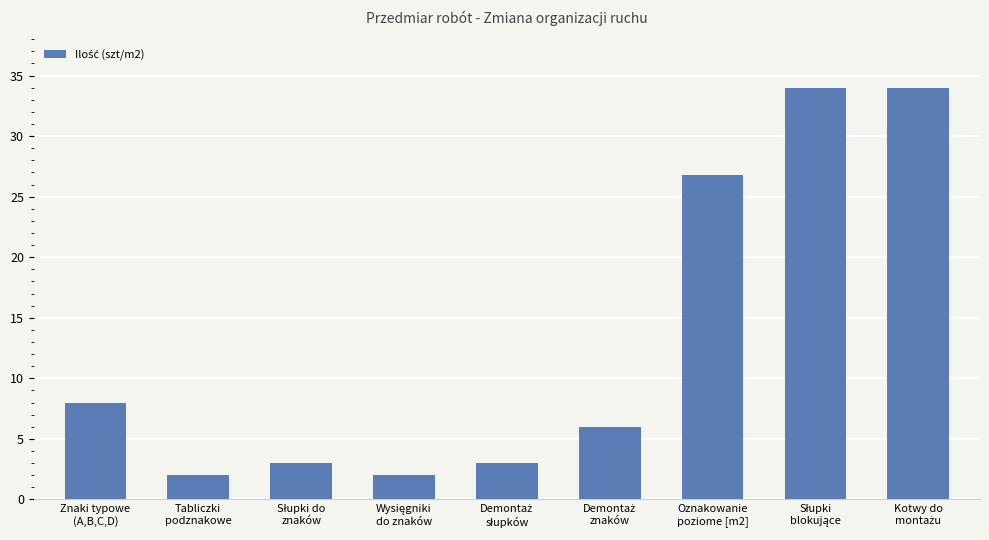

What is the difference between the maximum and minimum values?

32.0